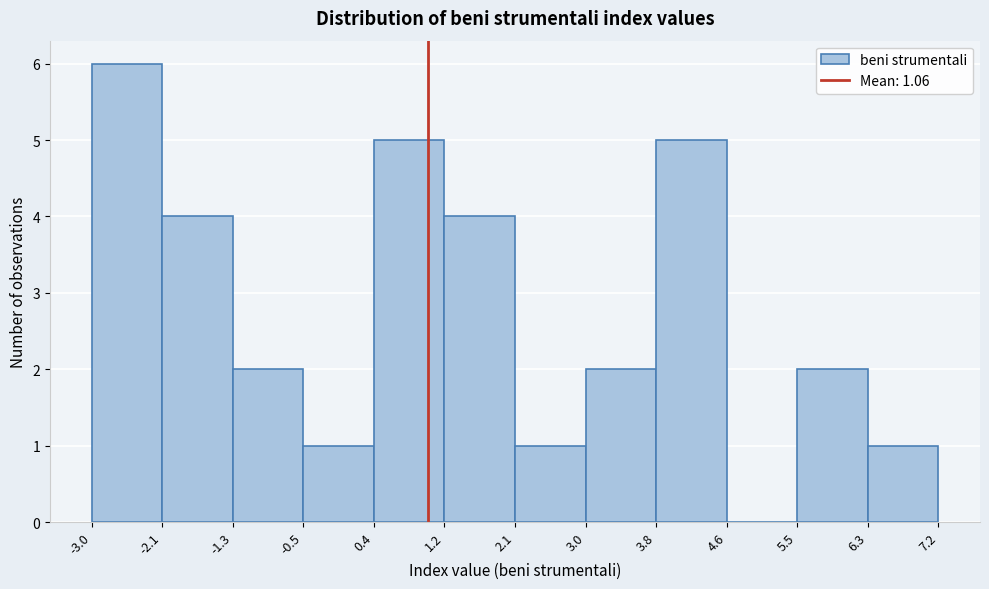

How tall is the bar that spans 6.3 to 7.2 on the x-axis? The values are not printed on the chart, so give them approximately, as read against the axis.

1